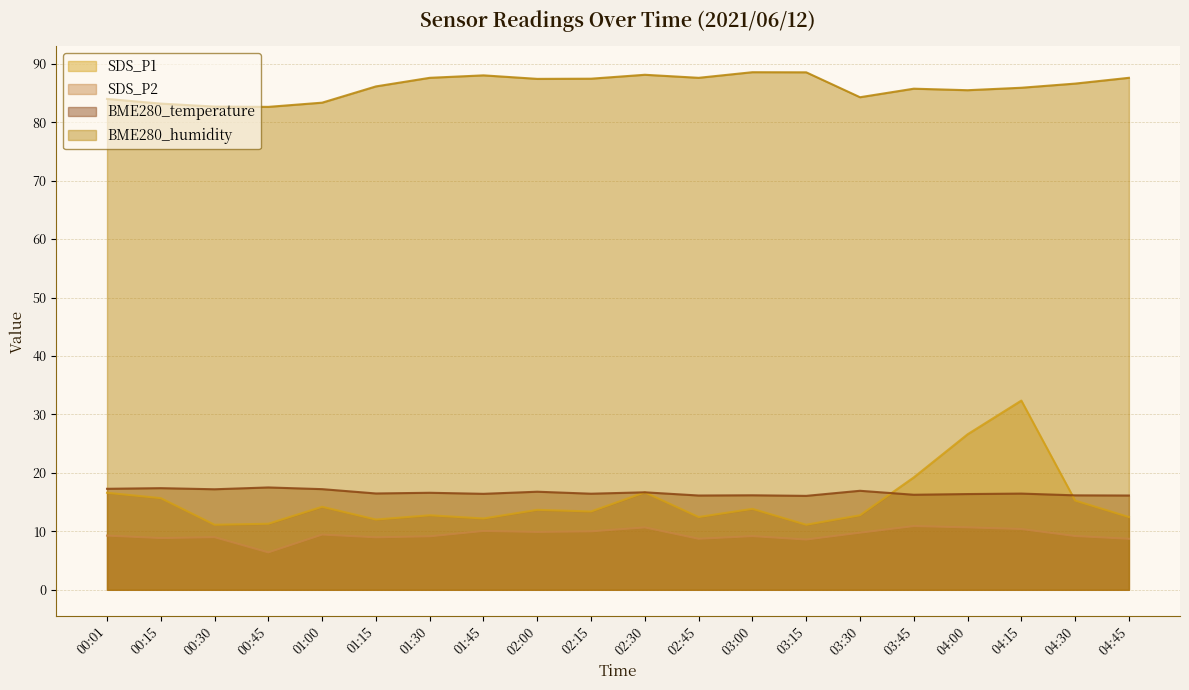

Between 01:15 and 00:01, which is larger?

00:01